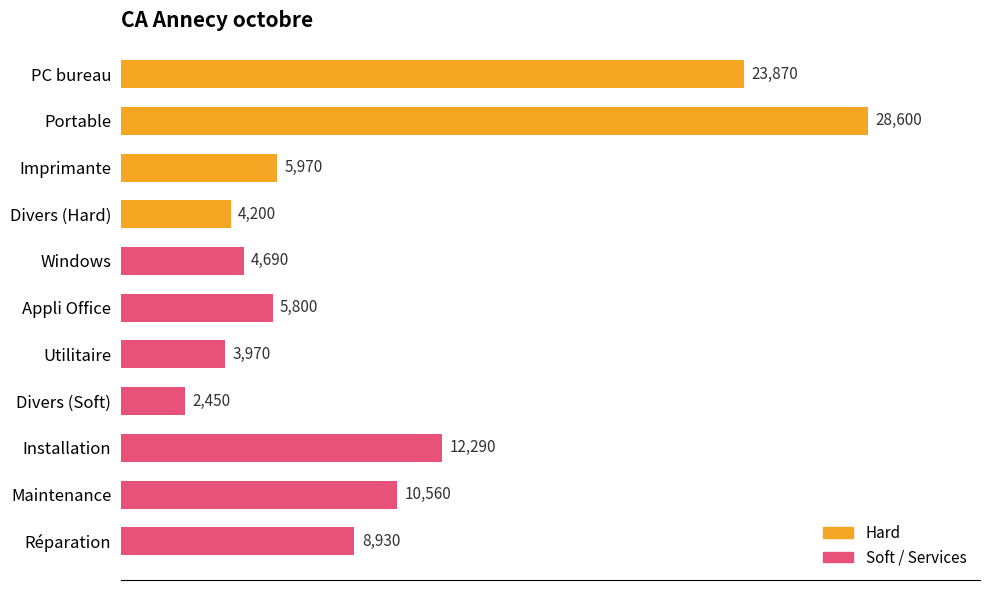

True or false: the data shows 7077 at Divers (Hard).

False